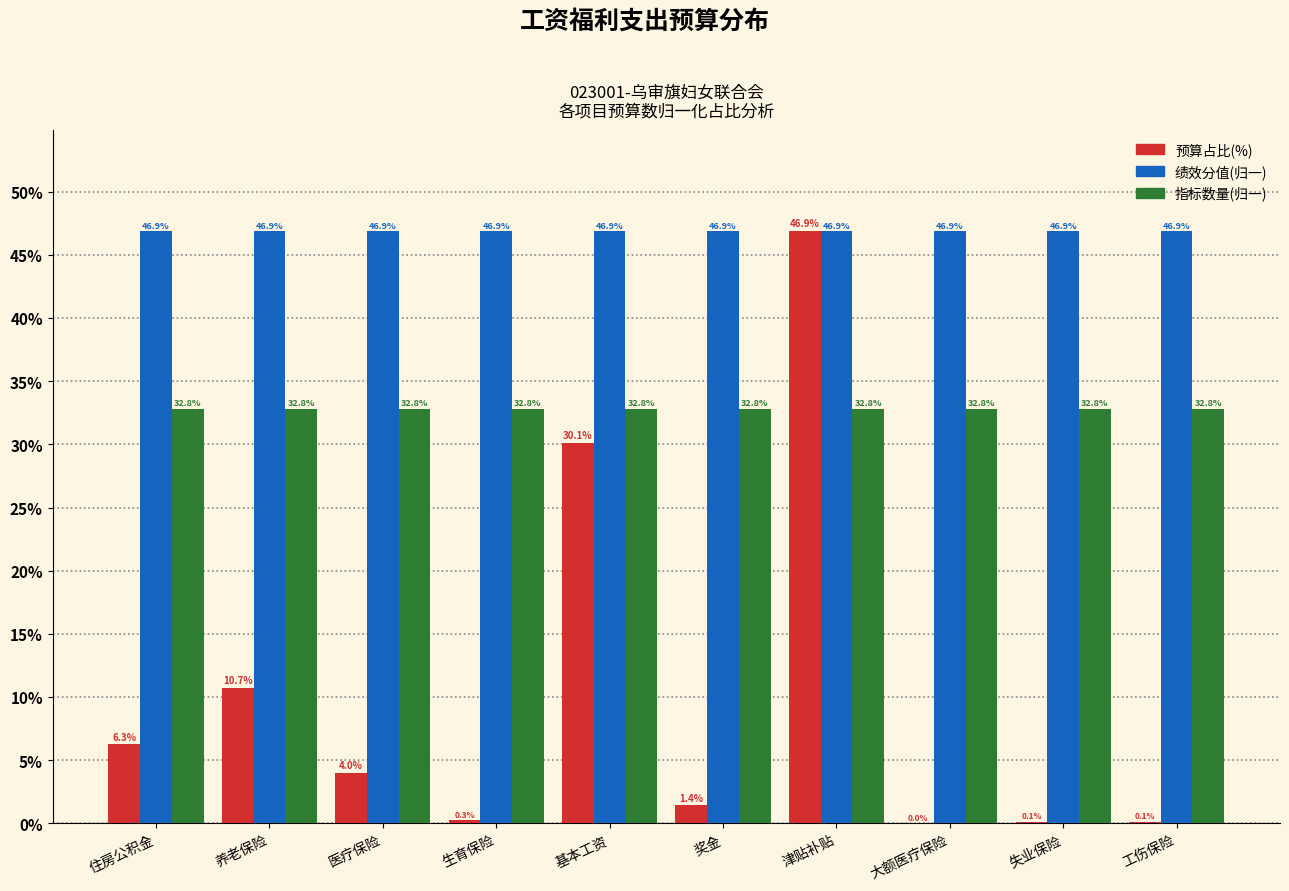

At which label does 预算占比(%) first exceed 4?

住房公积金